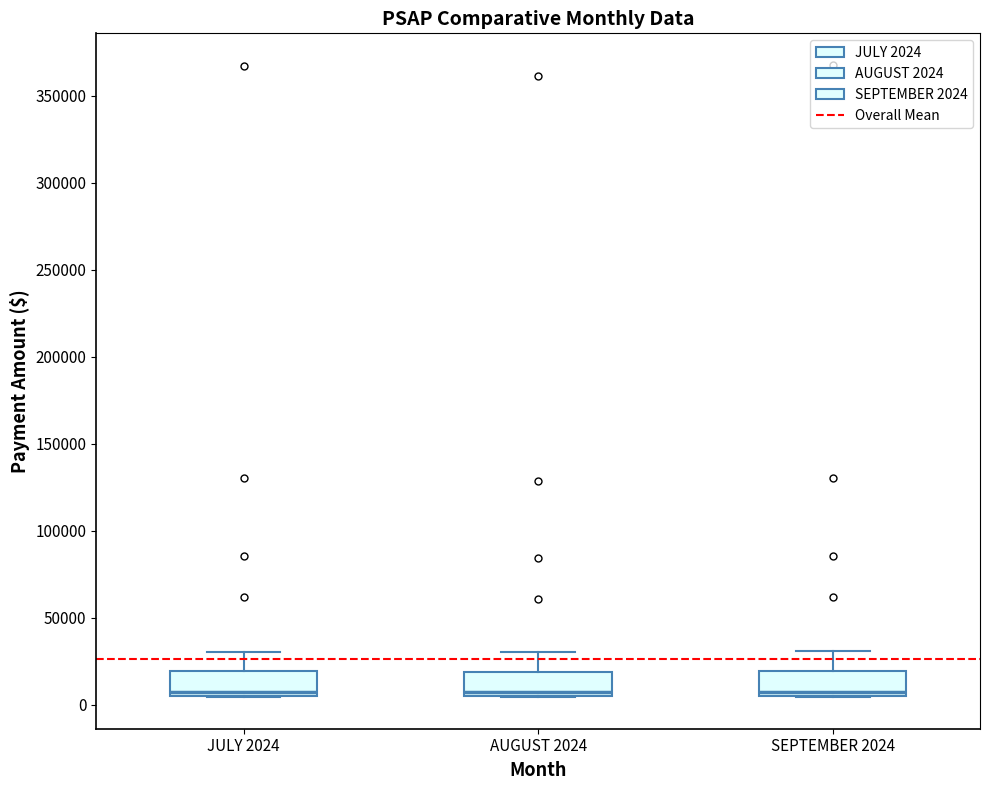

Reading left to right, read every box against the y-axis: the position of its median line, the range the box covers, and the ends of its whiskers. The values are not printed on the chart, so give them approximately, as read against the axis.

JULY 2024: median 10000, box 5000 to 20000, whiskers 5000 to 30000
AUGUST 2024: median 5000 (just above the box's lower edge), box 5000 to 20000, whiskers 5000 to 30000
SEPTEMBER 2024: median 10000, box 5000 to 20000, whiskers 5000 to 30000